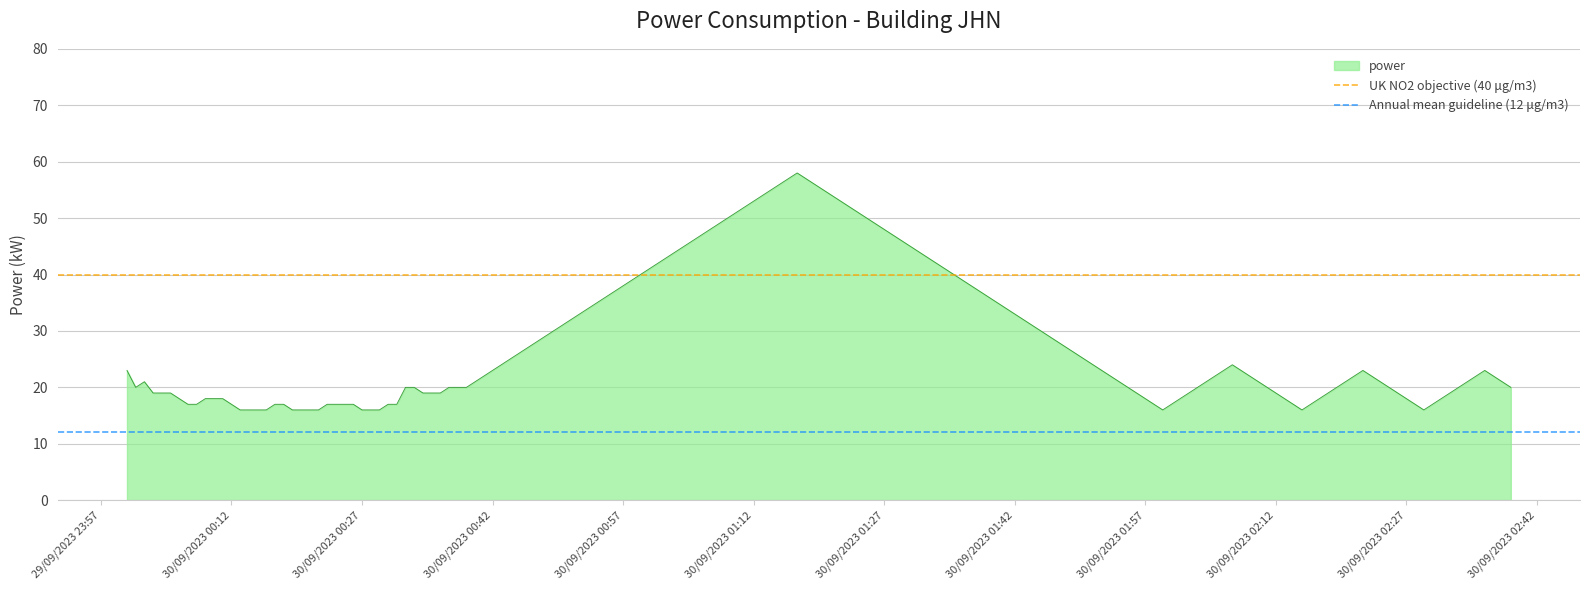

What is the sum of all Annual mean guideline (12 μg/m3) values?

24